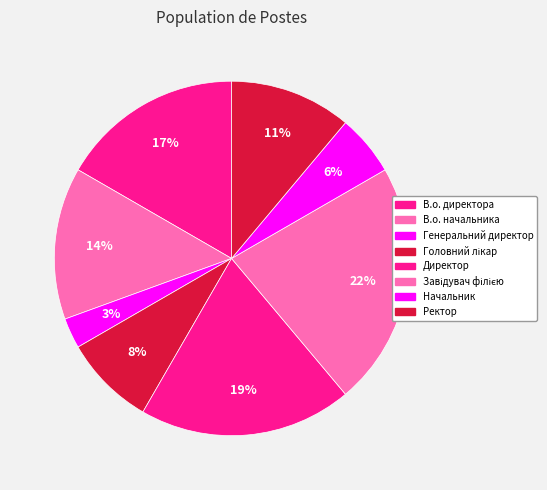

How many slices are in this pie chart?

8